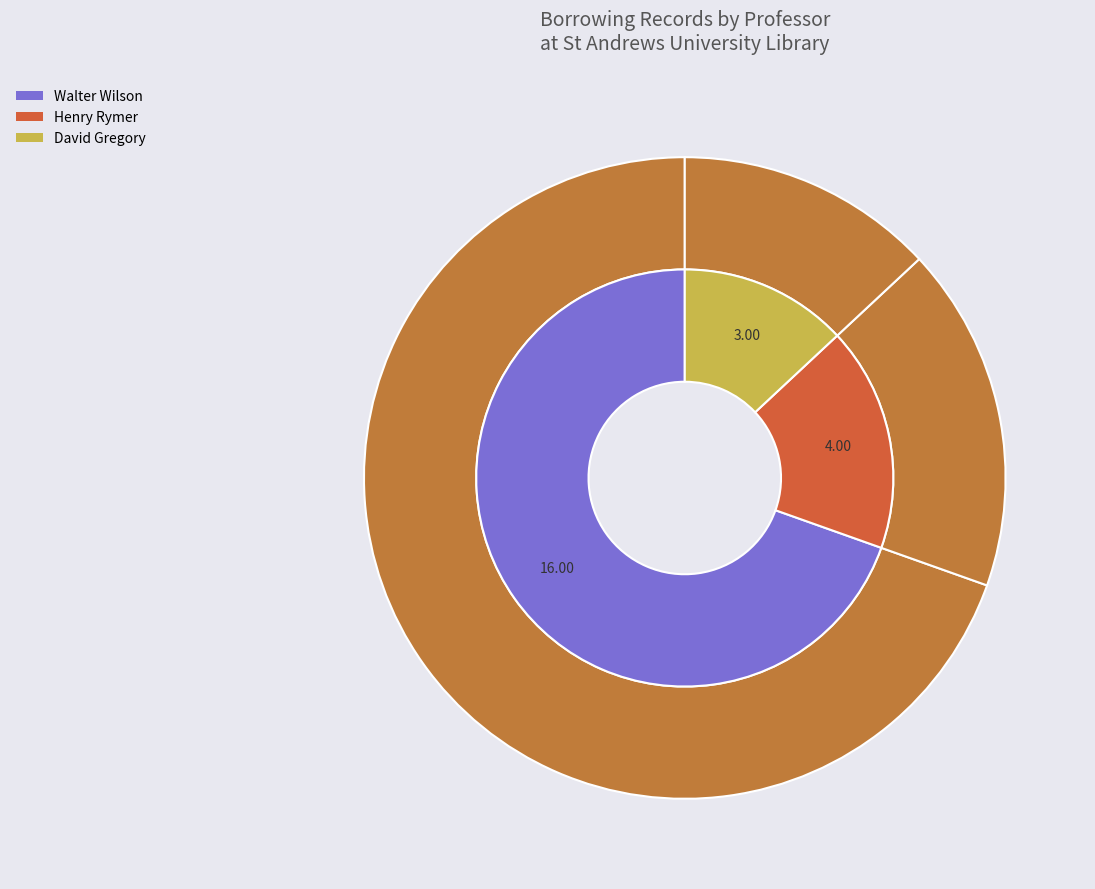

To the nearest percent, what is the difference between the Walter Wilson and David Gregory slice percentages?

57%